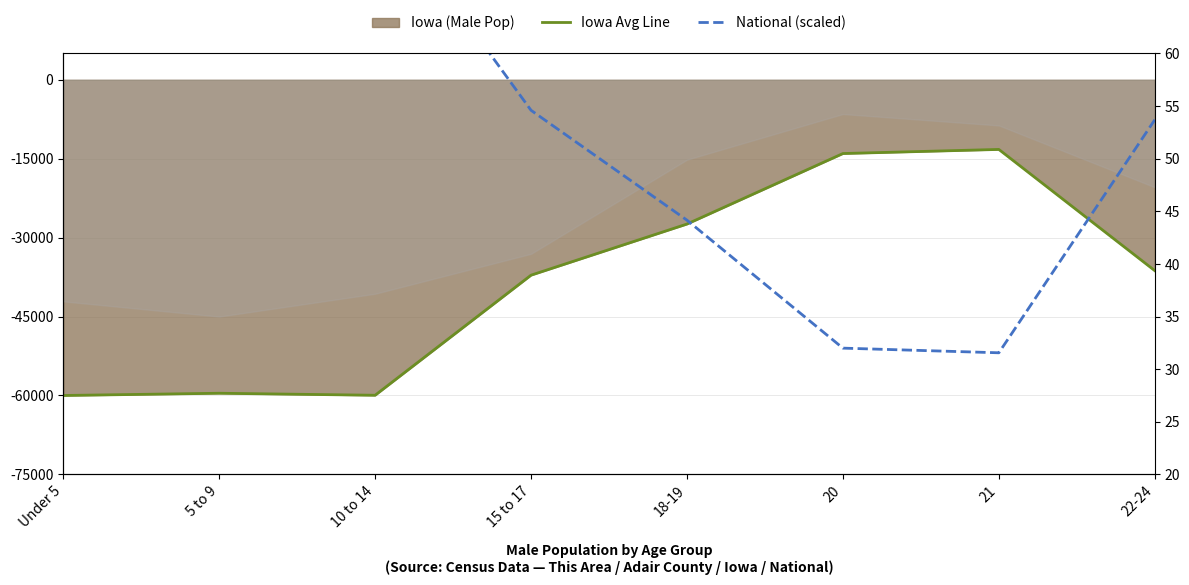

What is the smallest value displayed?

-60000.0